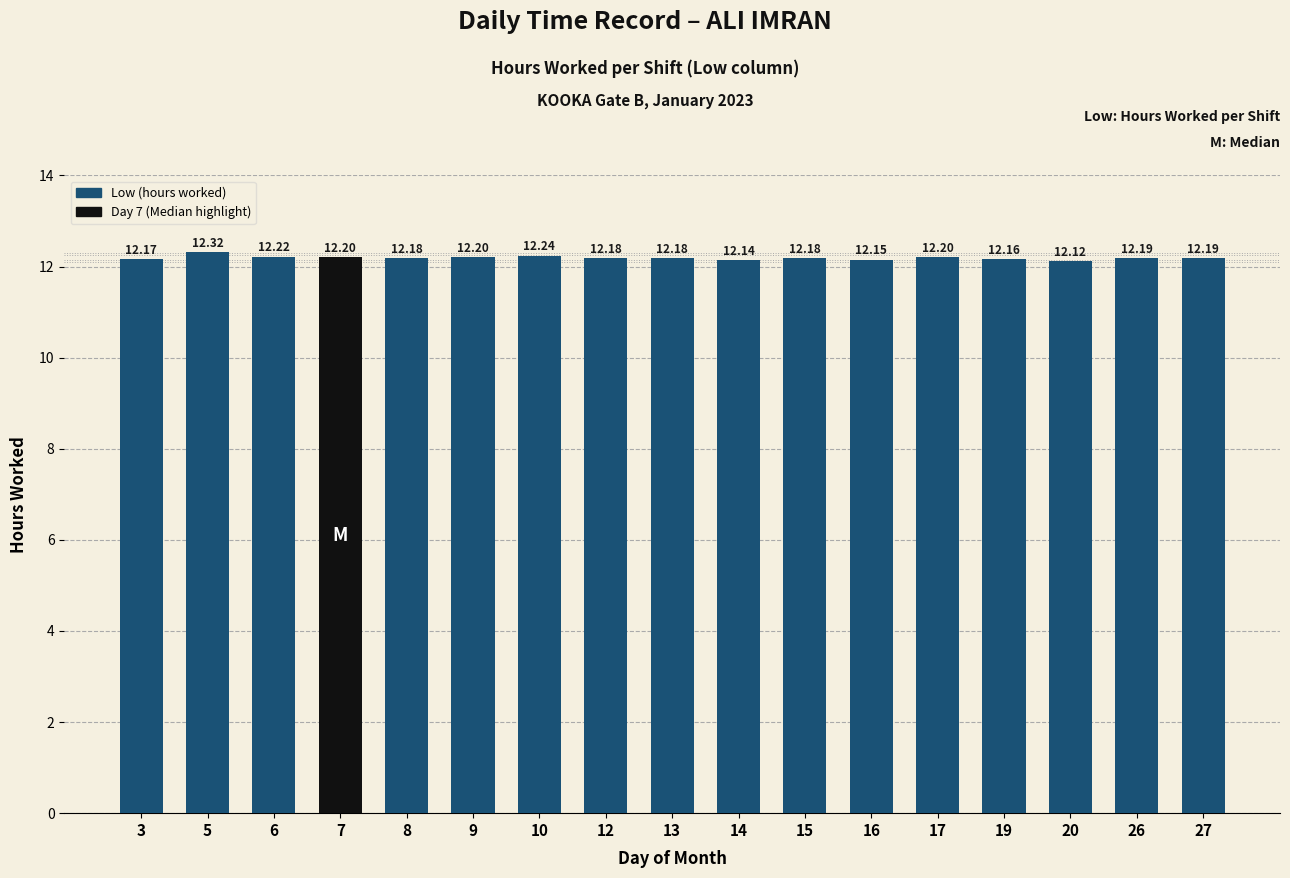

How many values are between 12 and 13?

17